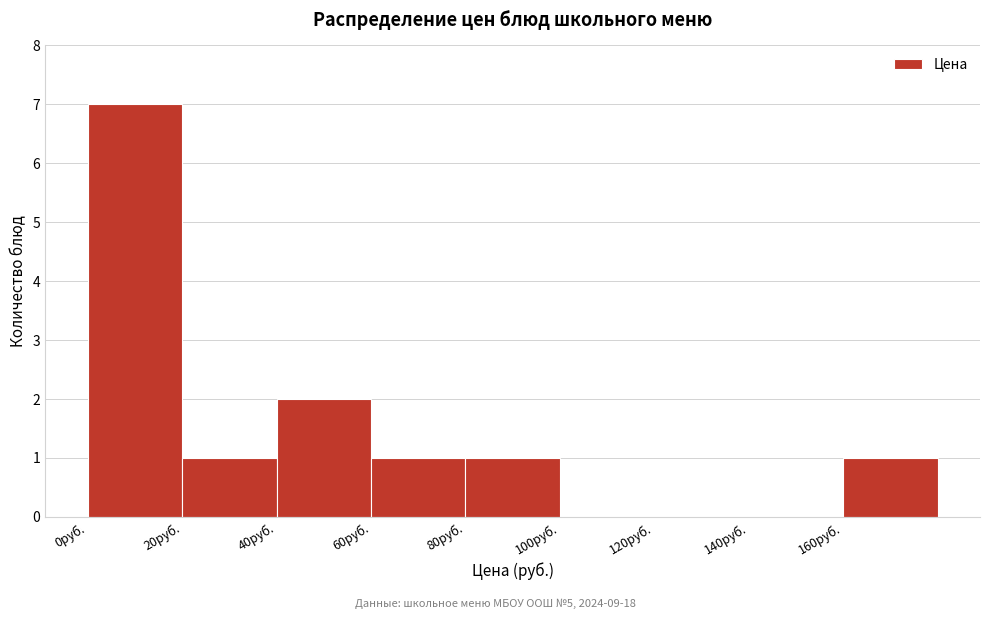

Reading left to right, transcribe this chart: for each bar, give the range it covers on the x-axis and its height. The values are not printed on the chart, so give them approximately, as read against the axis.

0 to 20: 7
20 to 40: 1
40 to 60: 2
60 to 80: 1
80 to 100: 1
100 to 120: 0
120 to 140: 0
140 to 160: 0
160 to 180: 1